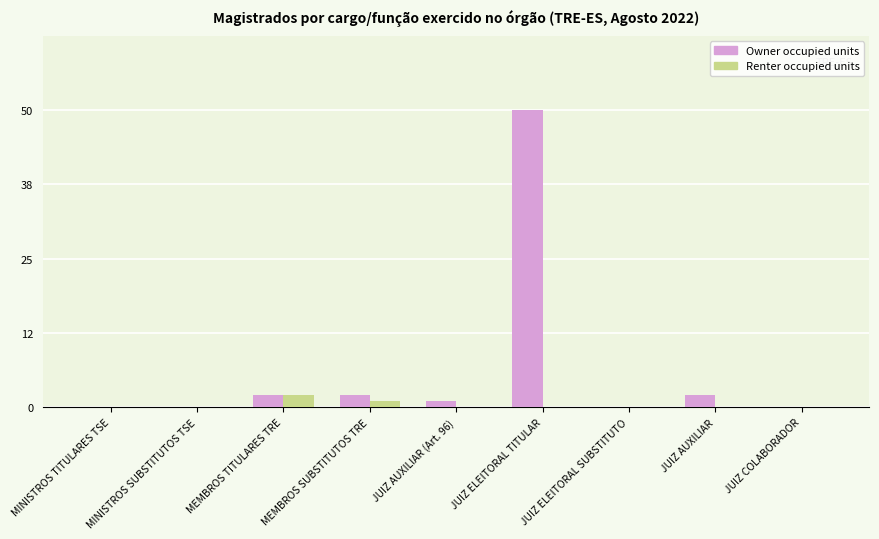

Reading right to left, what are all the values shown in this chart?

Owner occupied units: JUIZ COLABORADOR=0	JUIZ AUXILIAR=2	JUIZ ELEITORAL SUBSTITUTO=0	JUIZ ELEITORAL TITULAR=50	JUIZ AUXILIAR (Art. 96)=1	MEMBROS SUBSTITUTOS TRE=2	MEMBROS TITULARES TRE=2	MINISTROS SUBSTITUTOS TSE=0	MINISTROS TITULARES TSE=0
Renter occupied units: JUIZ COLABORADOR=0	JUIZ AUXILIAR=0	JUIZ ELEITORAL SUBSTITUTO=0	JUIZ ELEITORAL TITULAR=0	JUIZ AUXILIAR (Art. 96)=0	MEMBROS SUBSTITUTOS TRE=1	MEMBROS TITULARES TRE=2	MINISTROS SUBSTITUTOS TSE=0	MINISTROS TITULARES TSE=0